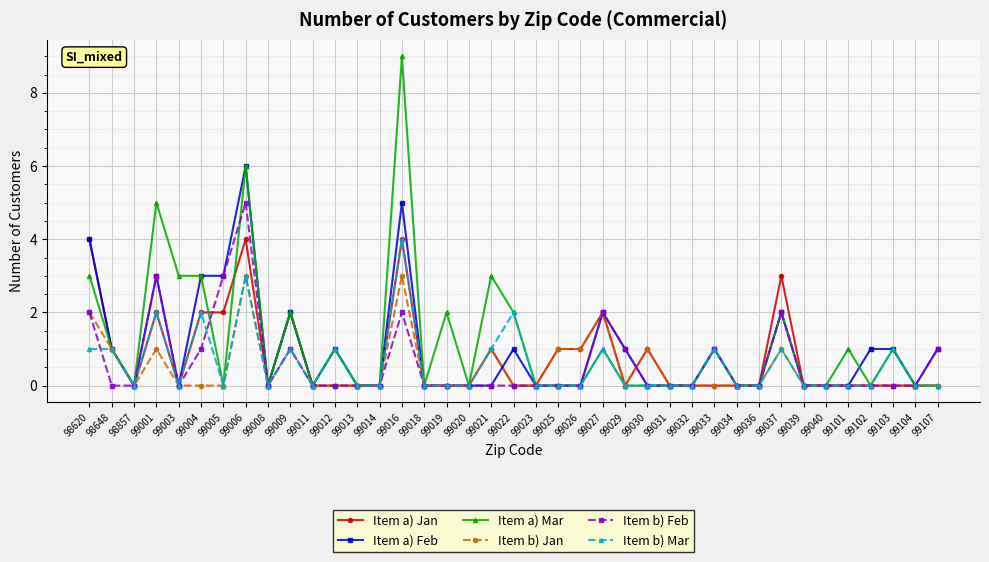

What is the difference between the Item a) Feb values at 99030 and 99033?

1